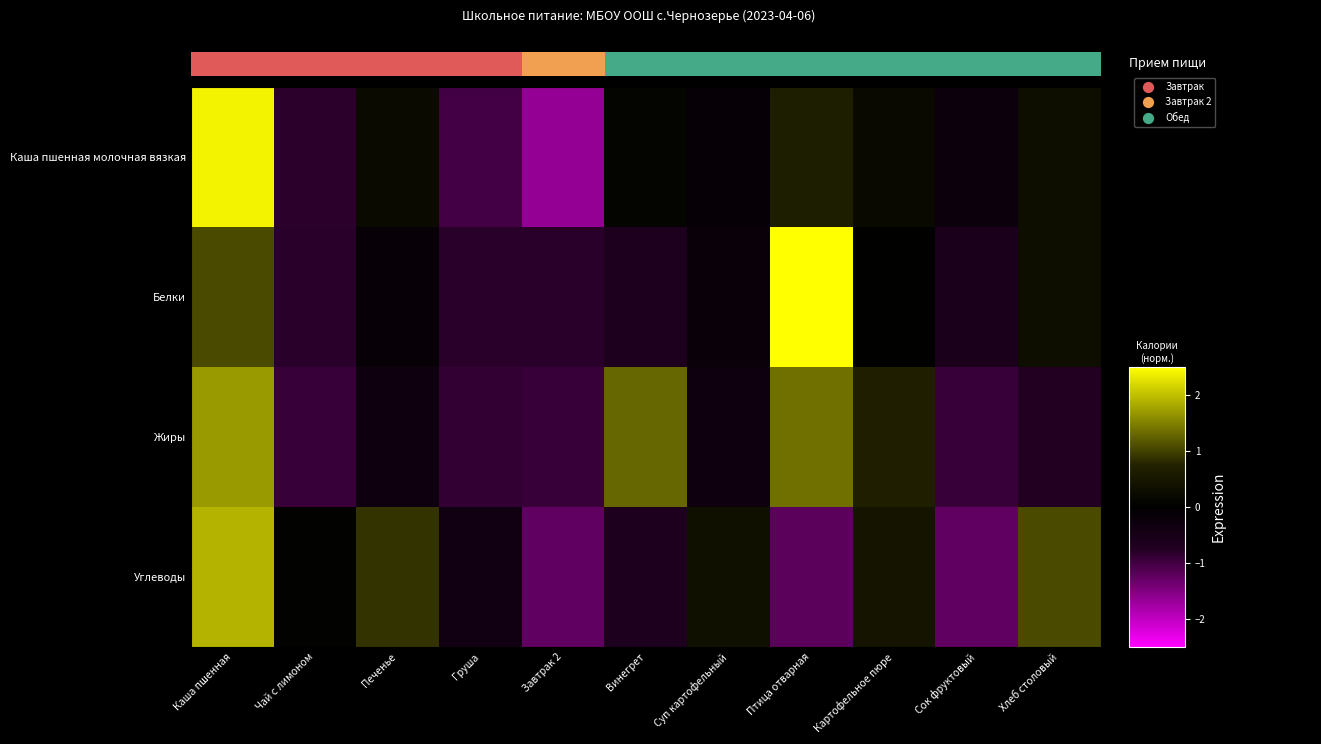

What is the maximum value for Углеводы?

1.9